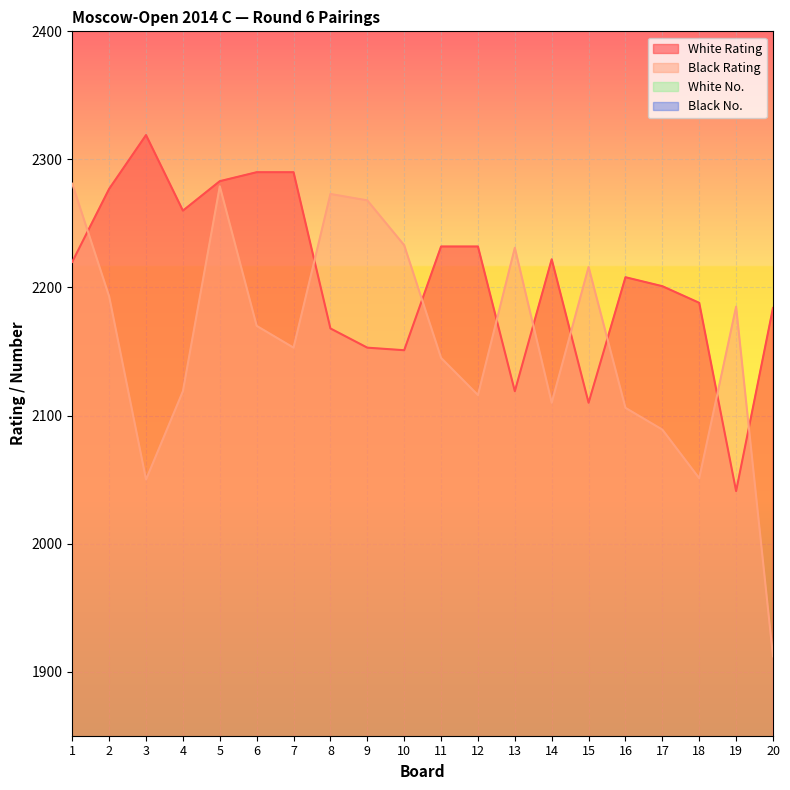

Where is the first local minimum for White Rating?

4